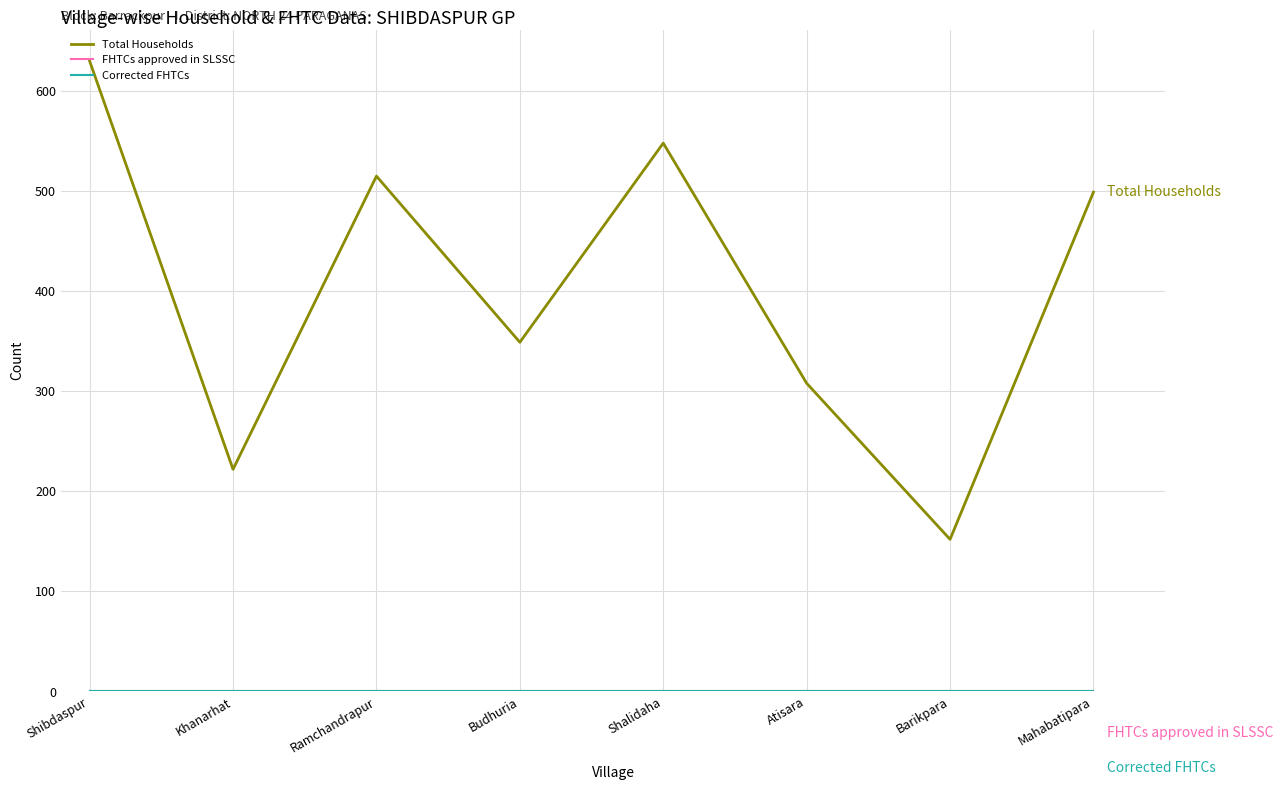

What is the total value across all series at Atisara?

308